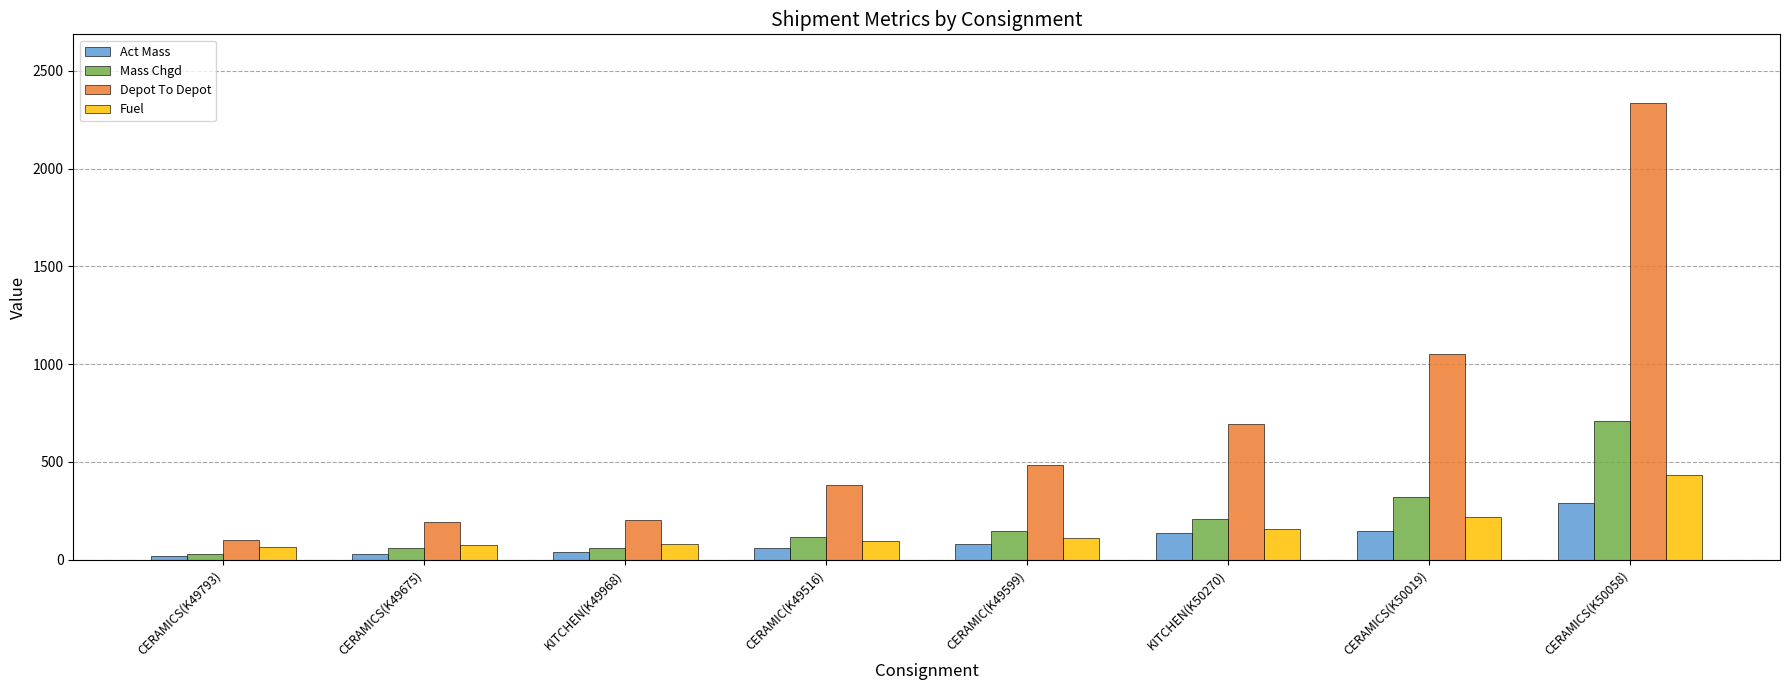

What is the label of the 7th bar from the left?

CERAMICS(K50019)